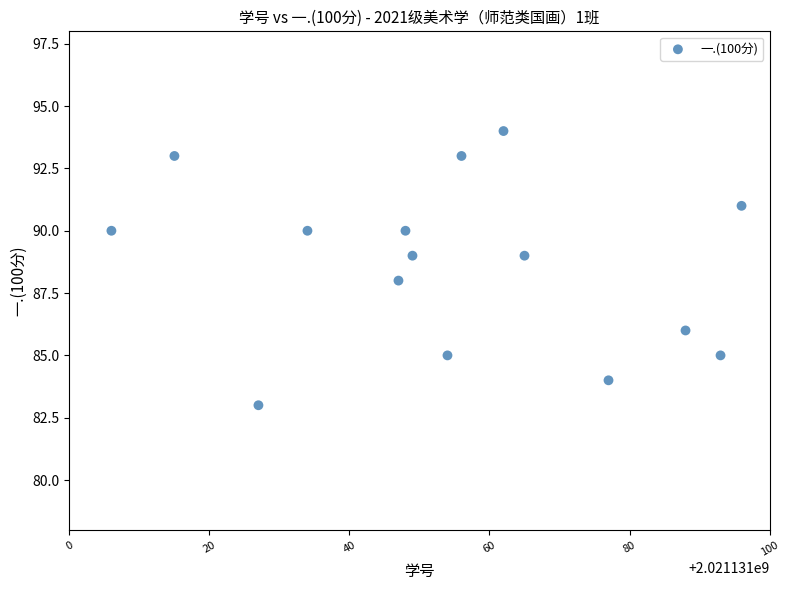

What is the range of X values (max minus min)?

90